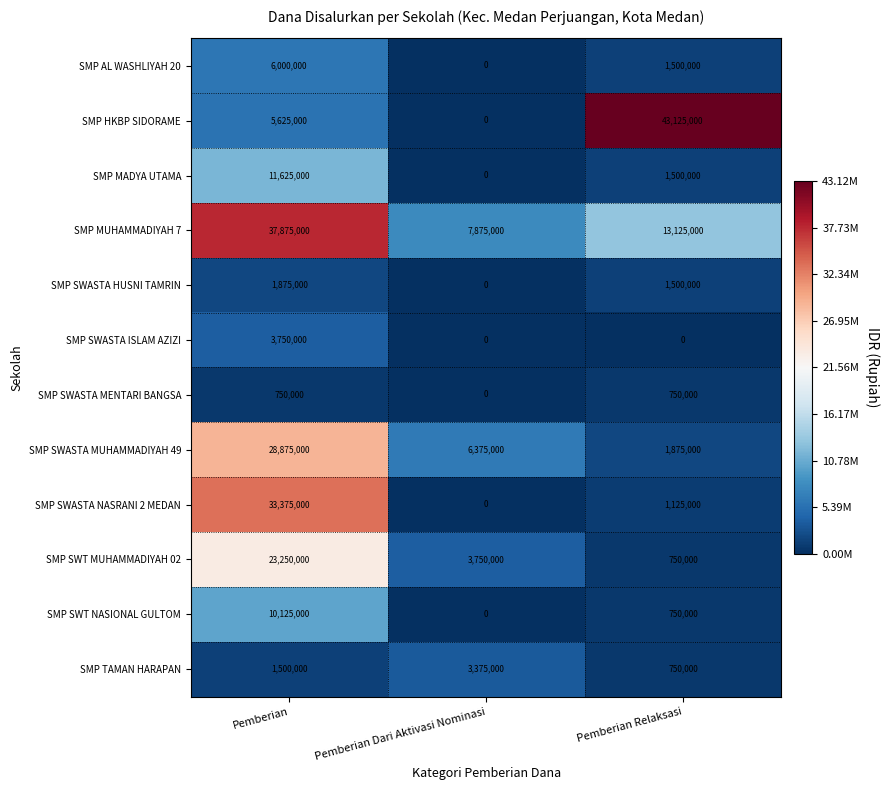

What is the difference between the maximum and minimum values in the SMP TAMAN HARAPAN series?

2625000